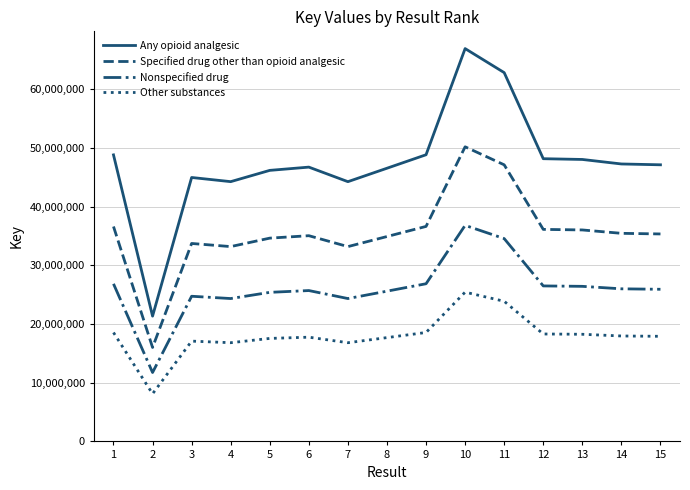

What are all the series names shown in the legend?

Any opioid analgesic, Specified drug other than opioid analgesic, Nonspecified drug, Other substances